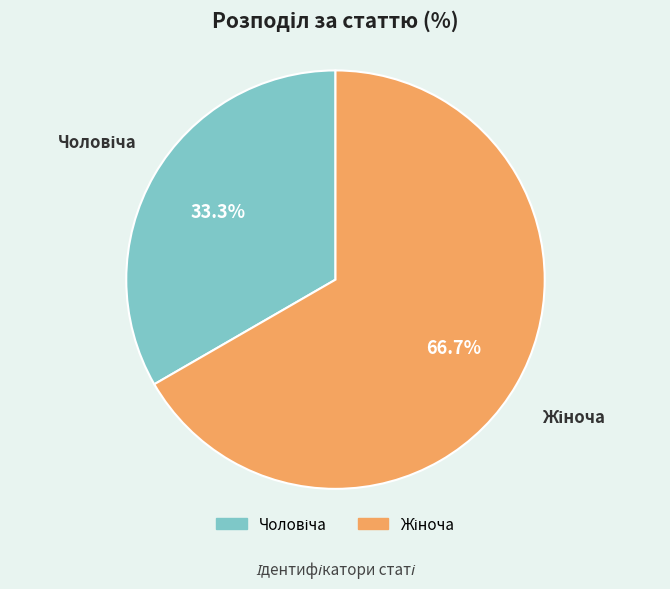

How many slices are in this pie chart?

2